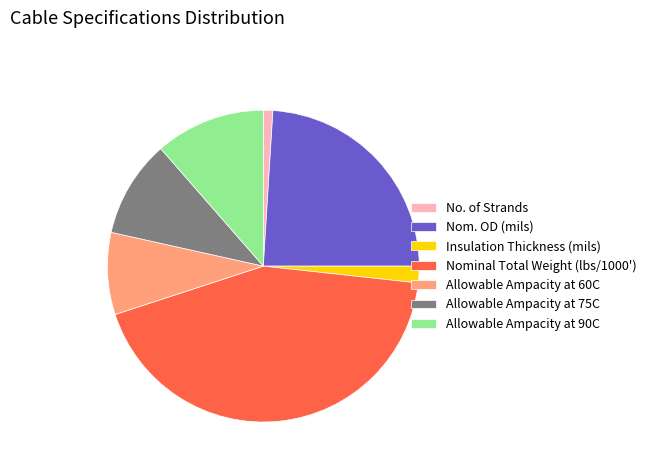

Is it true that Nom. OD (mils) is 24% of the pie?

True